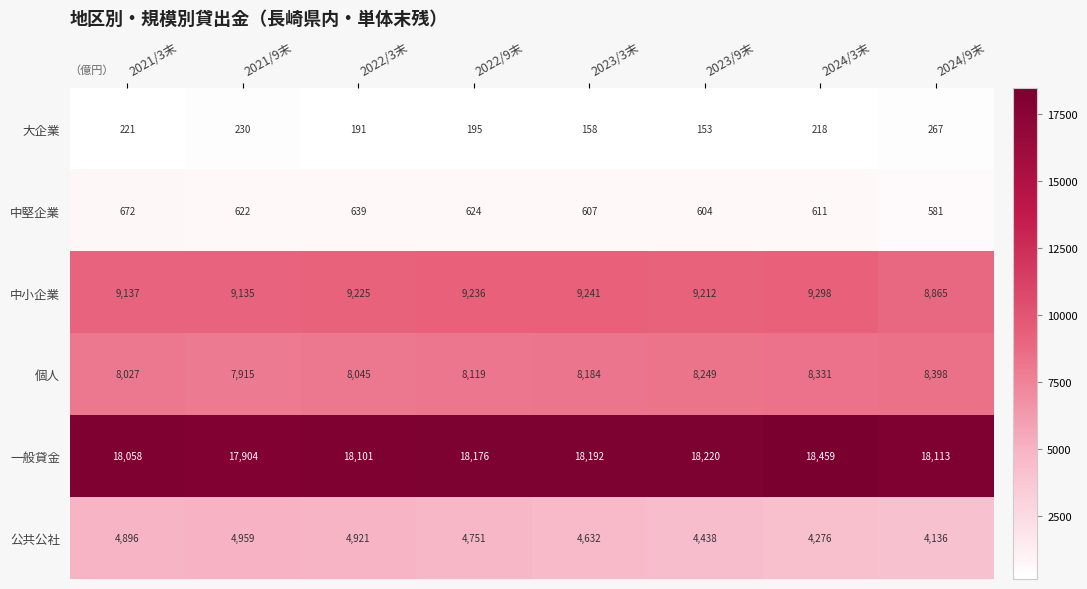

What is the greatest value displayed?

18459